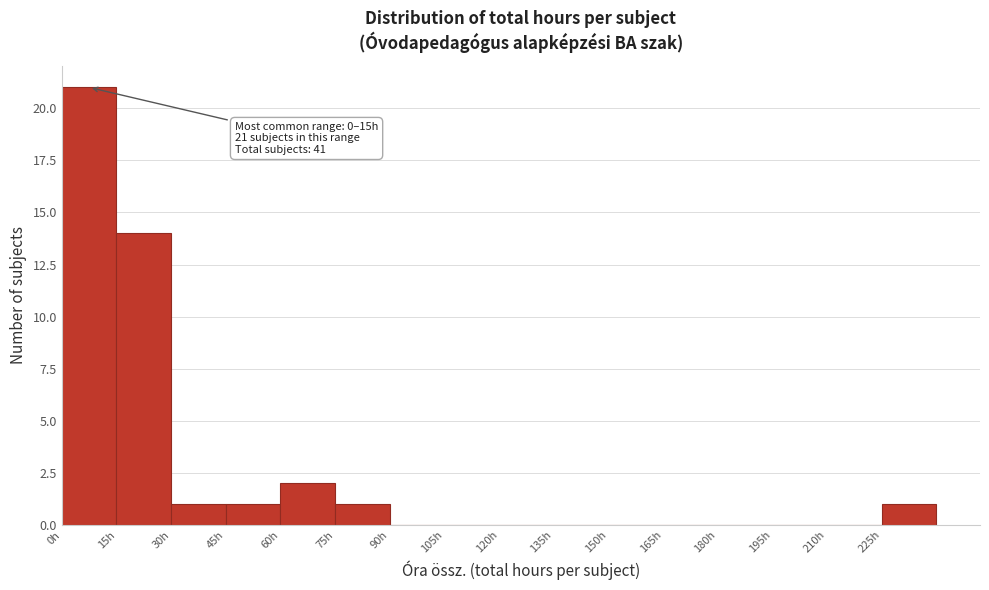

Over which range of the x-axis is the bar tallest?

0 to 15